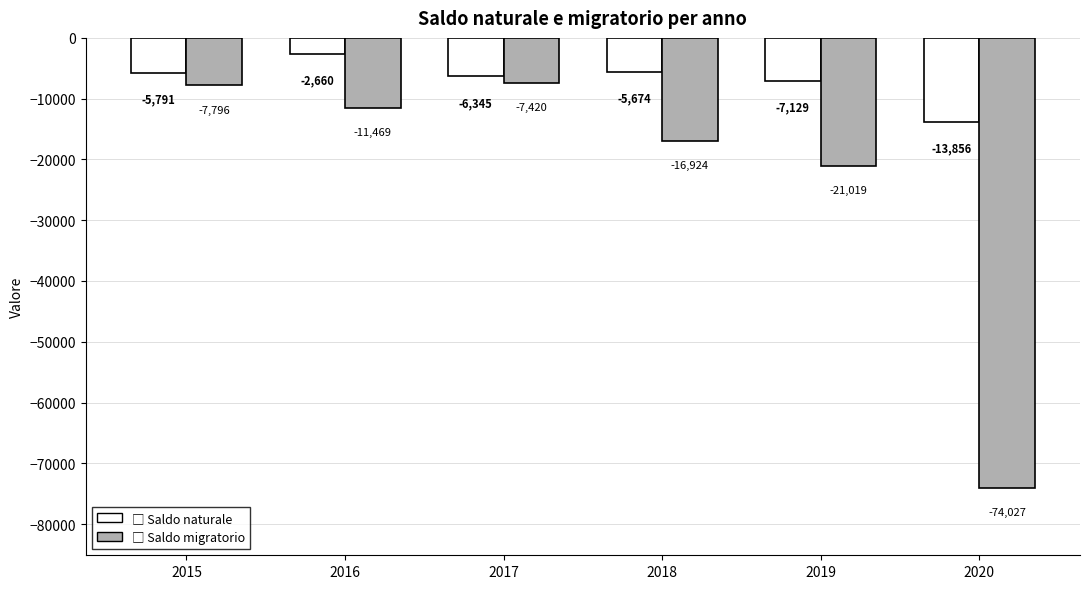

What is the total value across all series at 2015?

-13587